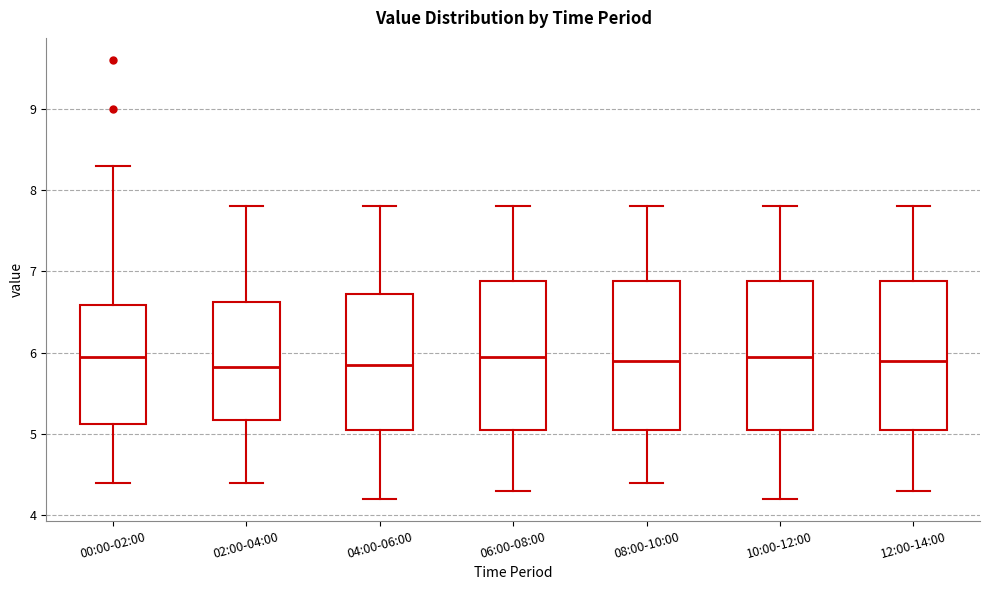

Reading left to right, read every box against the y-axis: the position of its median line, the range the box covers, and the ends of its whiskers. The values are not printed on the chart, so give them approximately, as read against the axis.

00:00-02:00: median 6.0, box 5.1 to 6.6, whiskers 4.4 to 8.3
02:00-04:00: median 5.8, box 5.2 to 6.6, whiskers 4.4 to 7.8
04:00-06:00: median 5.9, box 5.1 to 6.7, whiskers 4.2 to 7.8
06:00-08:00: median 6.0, box 5.1 to 6.9, whiskers 4.3 to 7.8
08:00-10:00: median 5.9, box 5.1 to 6.9, whiskers 4.4 to 7.8
10:00-12:00: median 6.0, box 5.1 to 6.9, whiskers 4.2 to 7.8
12:00-14:00: median 5.9, box 5.1 to 6.9, whiskers 4.3 to 7.8